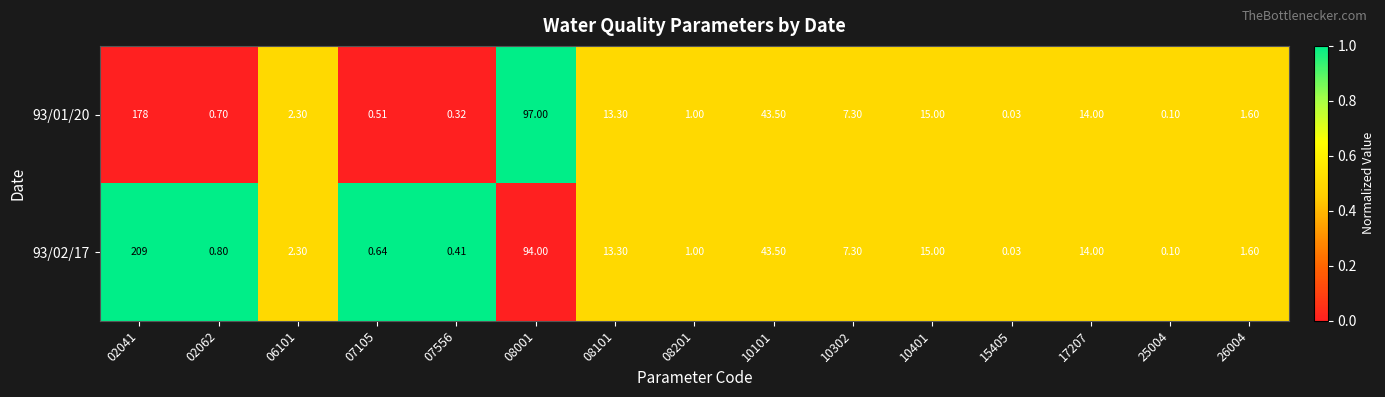

Is the value of 93/01/20 at 10401 greater than the value of 93/02/17 at 08001?

No